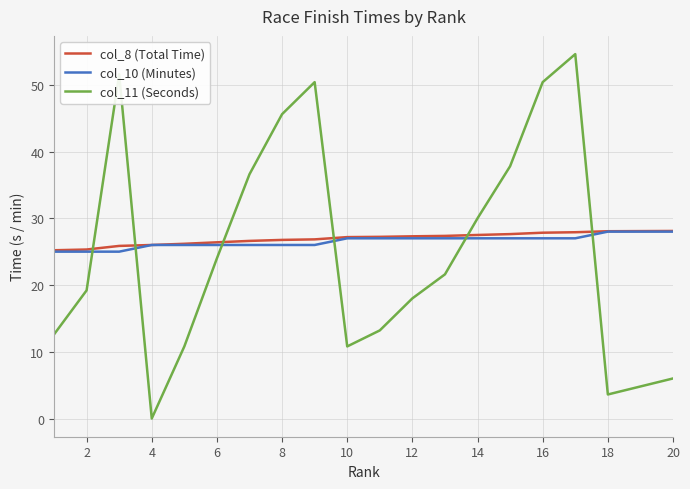

After their last crossing, which series has the higher values: col_11 (Seconds) or col_8 (Total Time)?

col_8 (Total Time)